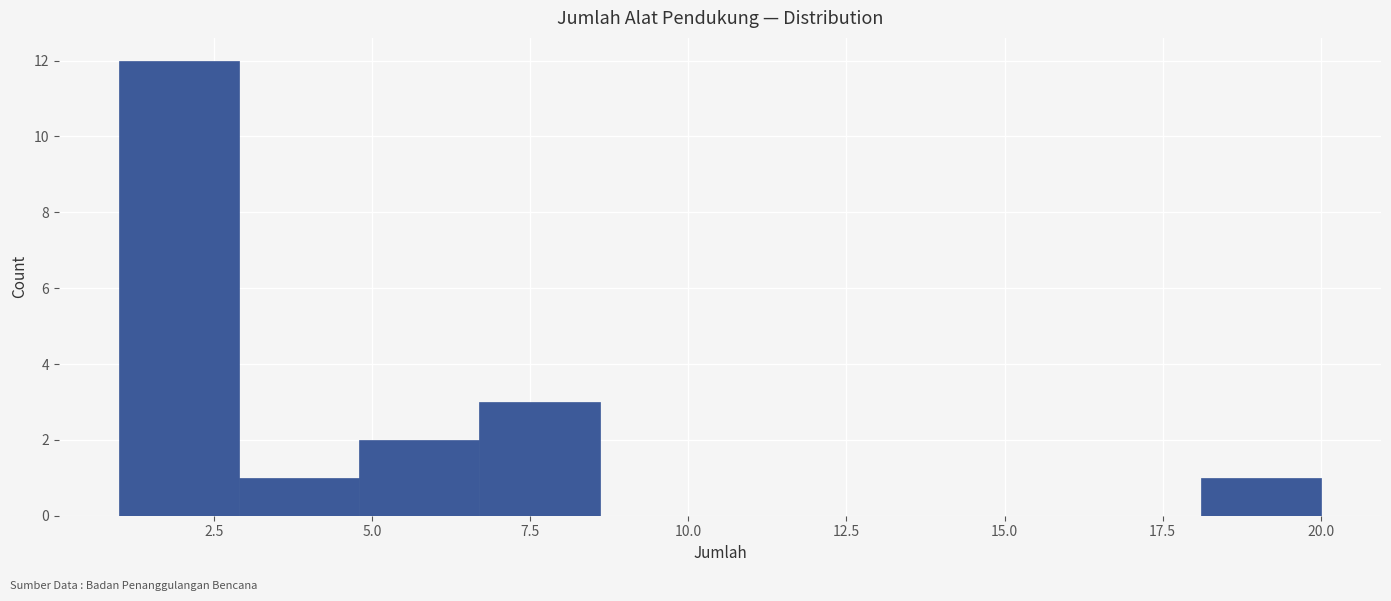

Around what value on the x-axis is the tallest bar? Give the approximate position of its centre, as read against the axis.

2.0